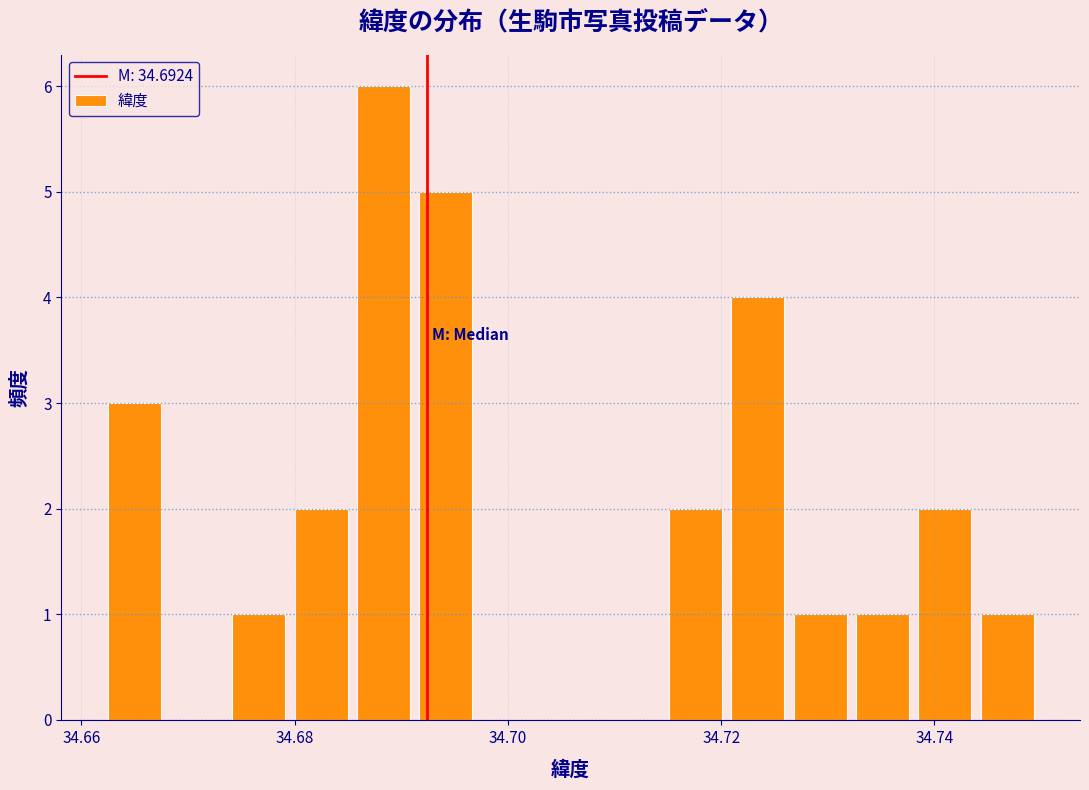

Read against the x-axis, roughly where is the centre of the tallest bar?

34.688